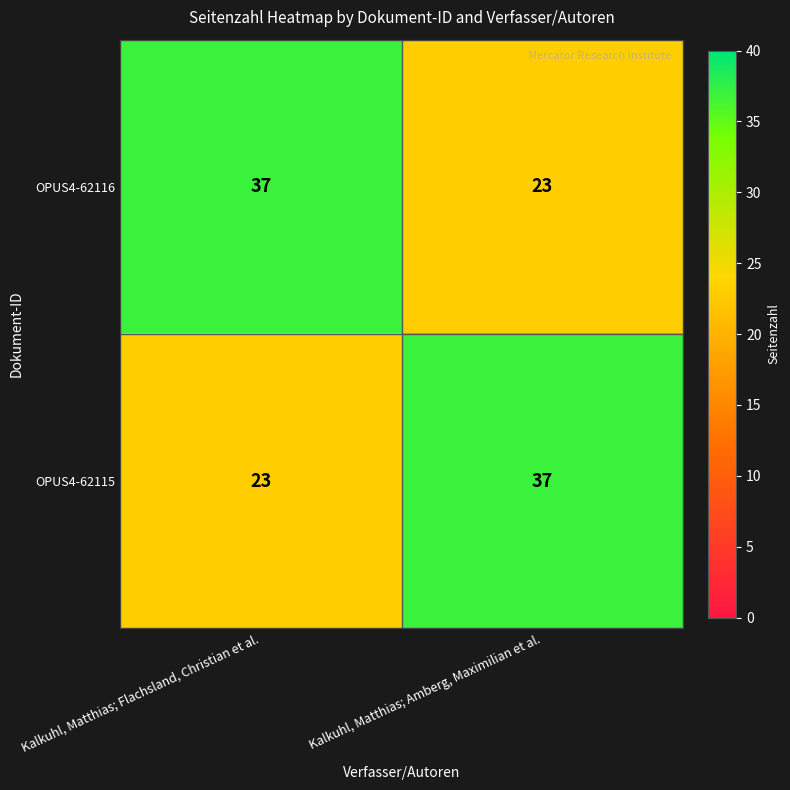

What is the highest value of the OPUS4-62116 series?

37